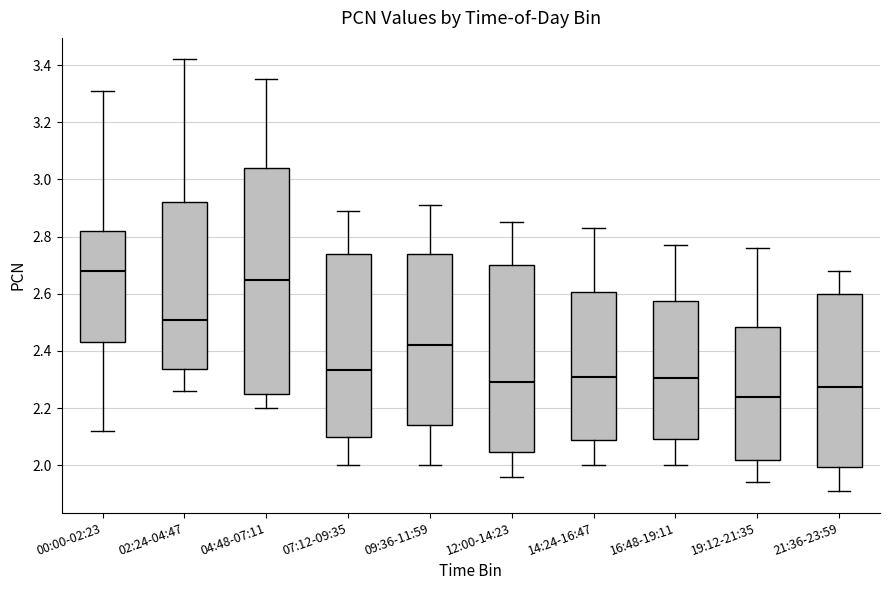

Comparing the boxes themselves (not the whiskers), which one is the tallest?

04:48-07:11